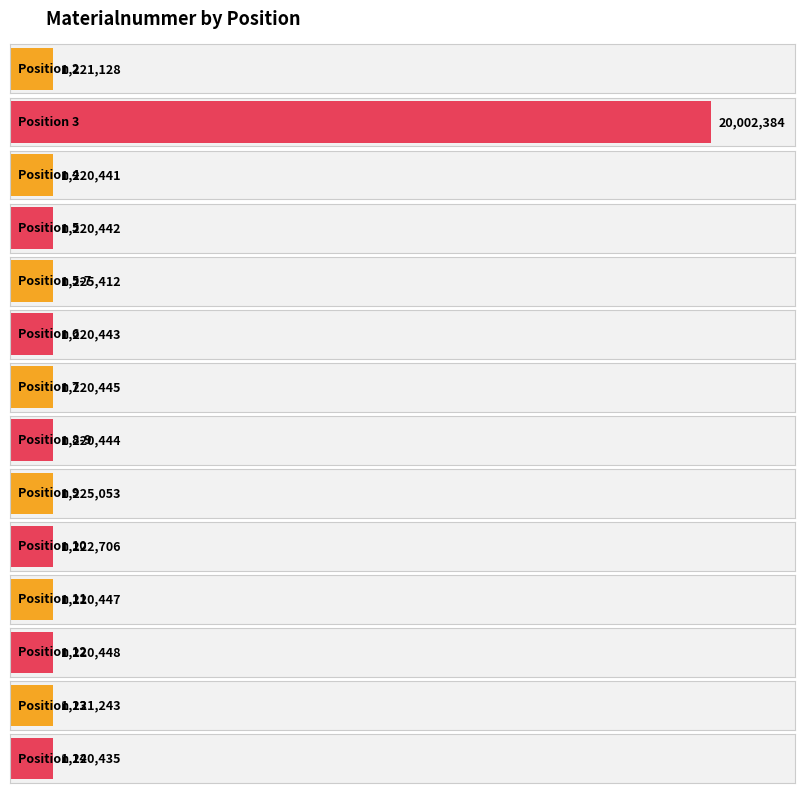

Does the chart contain any negative values?

No